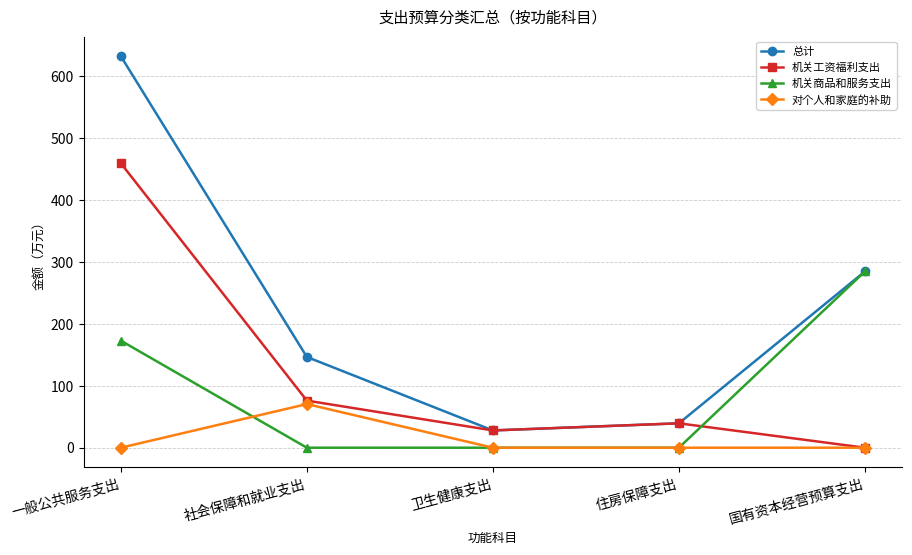

What position from the right is 卫生健康支出?

3